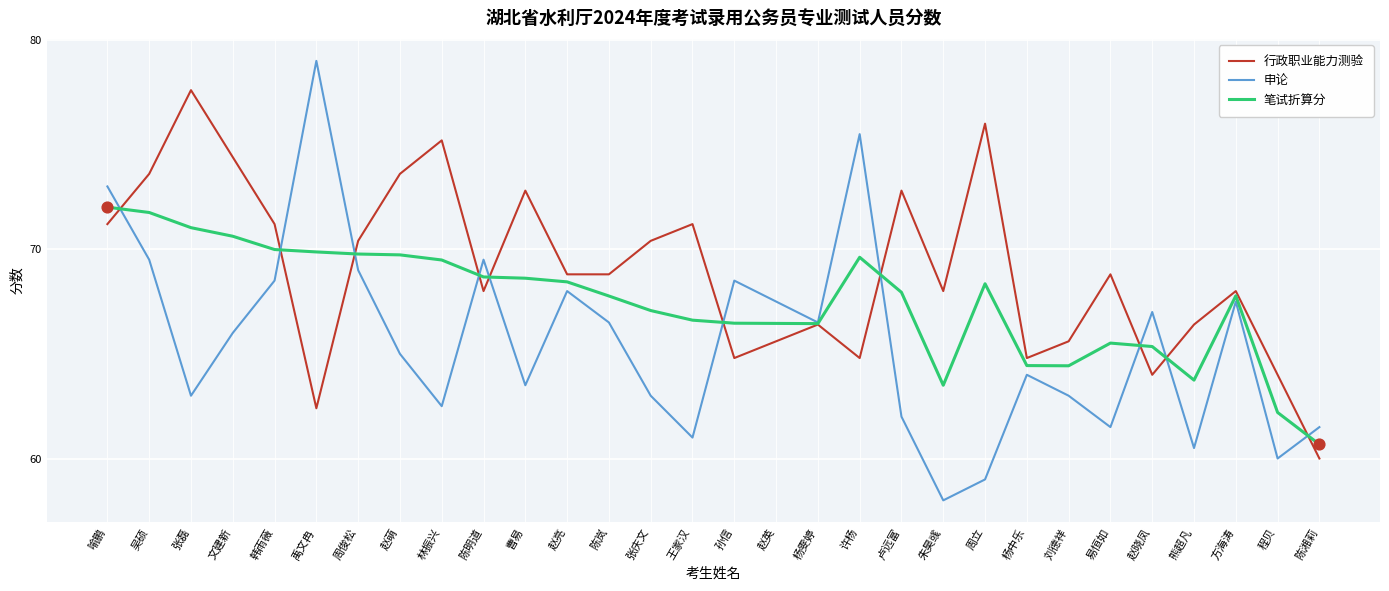

Which series has the largest total across all categories?

行政职业能力测验